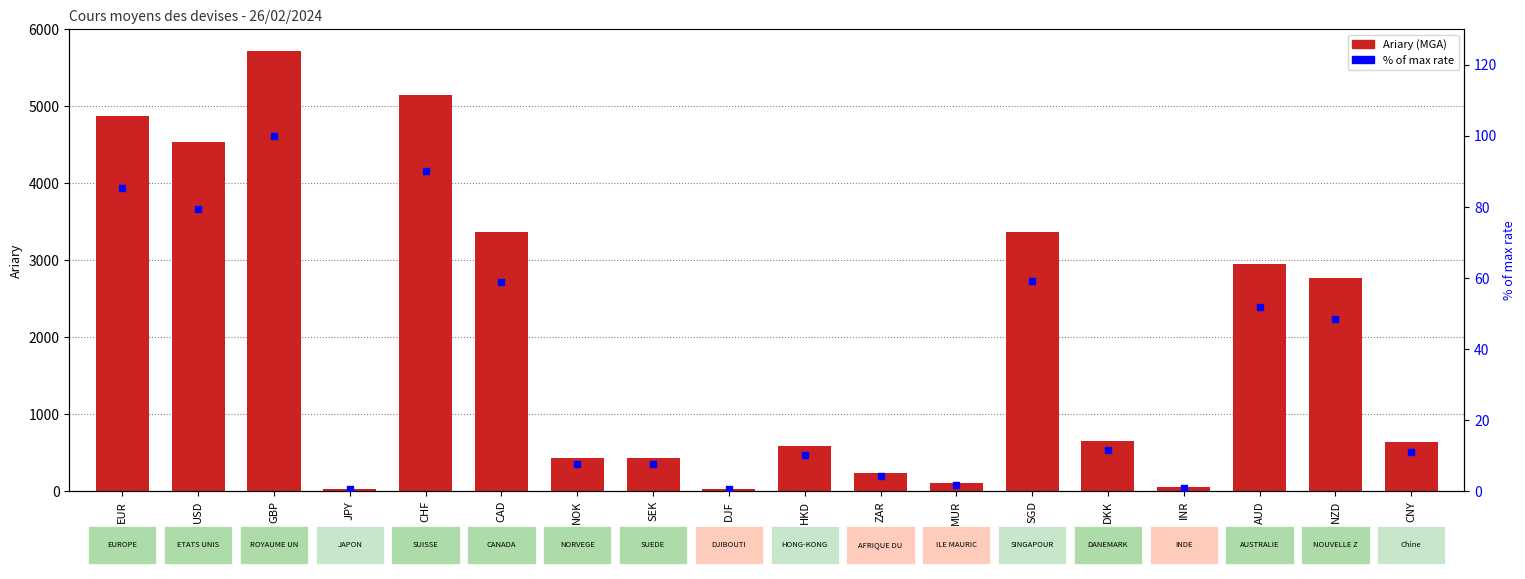

Which series has the largest total across all categories?

Ariary (MGA)